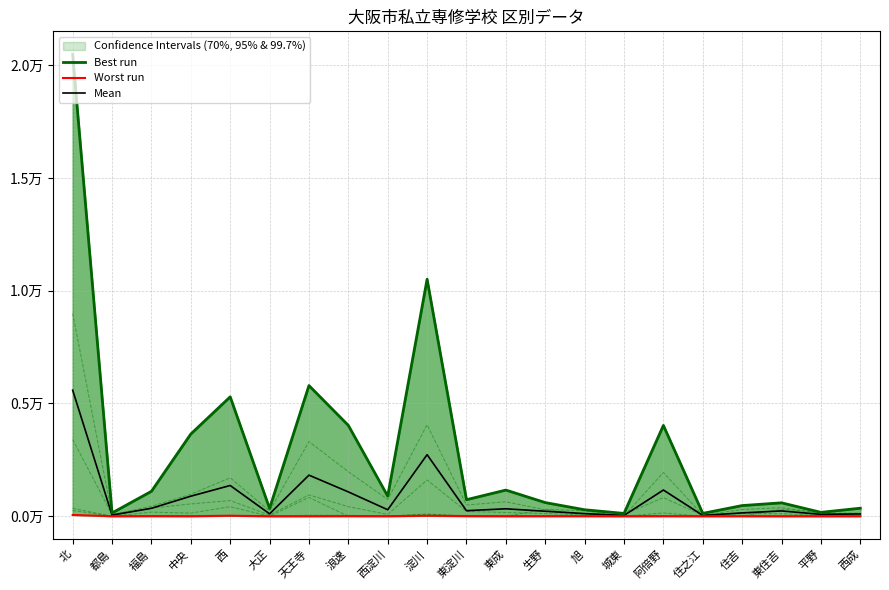

At which category does Worst run reach its first local valley?

都島